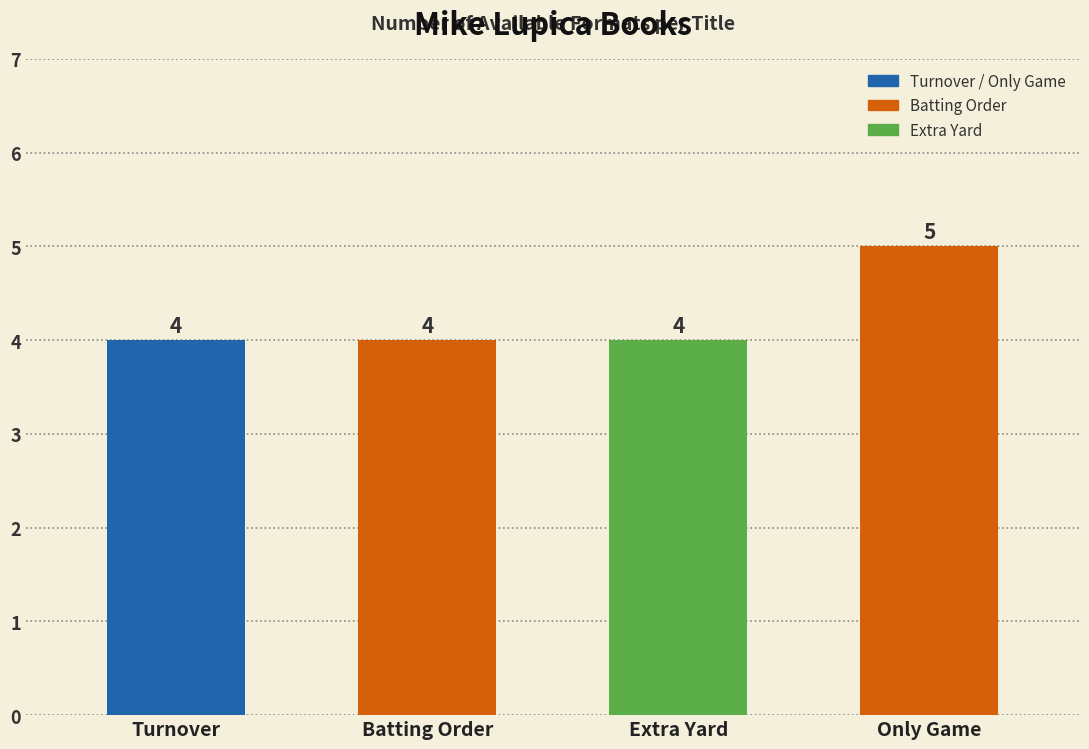

The chart shows a value of 6 at Turnover. True or false?

False